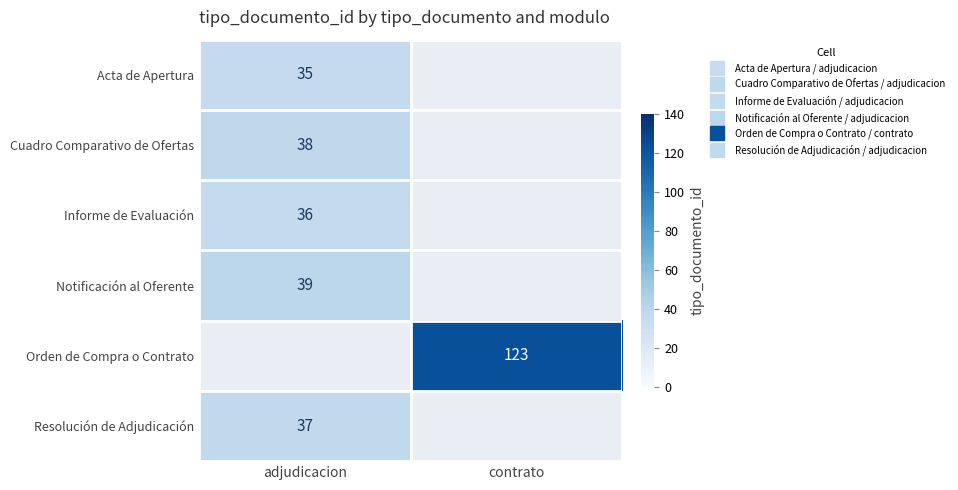

At which label does Acta de Apertura reach its minimum?

adjudicacion